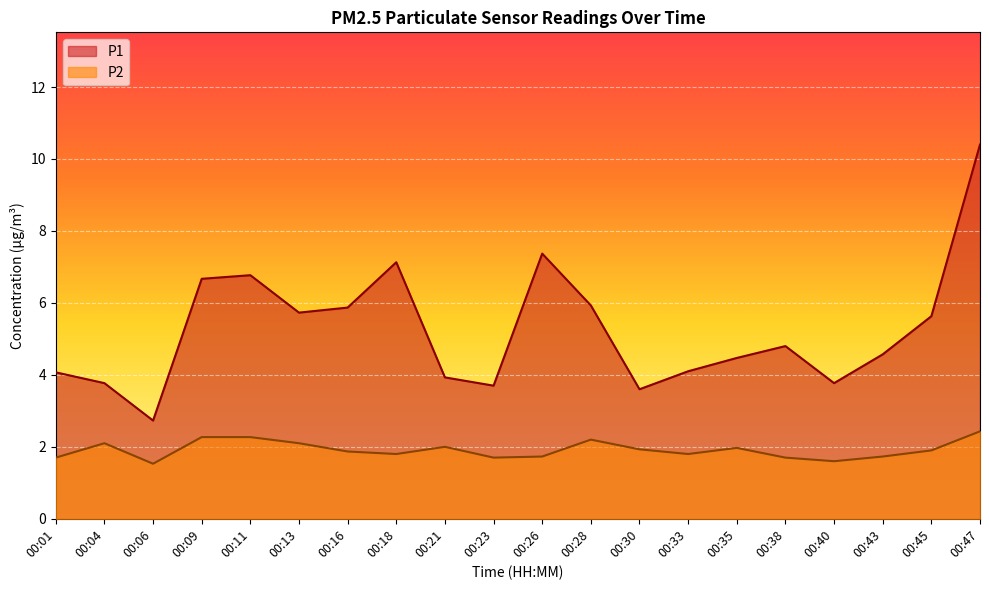

Reading left to right, extract all data points from this chart.

P1: 4.1	3.8	2.7	6.7	6.8	5.7	5.9	7.1	3.9	3.7	7.4	5.9	3.6	4.1	4.5	4.8	3.8	4.6	5.6	10.4
P2: 1.7	2.1	1.5	2.3	2.3	2.1	1.9	1.8	2.0	1.7	1.7	2.2	1.9	1.8	2.0	1.7	1.6	1.7	1.9	2.4